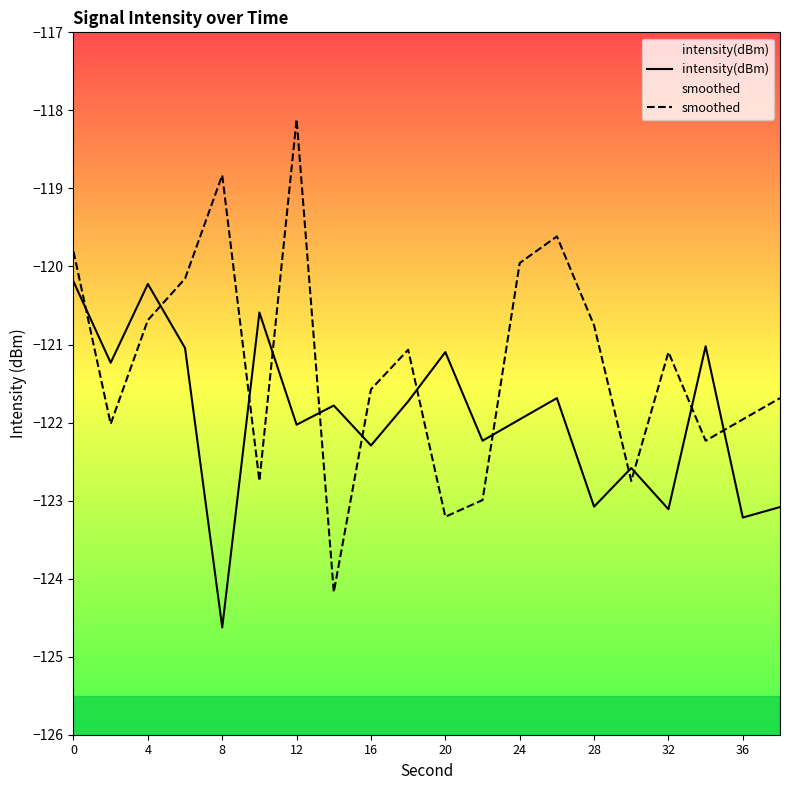

The value of intensity(dBm) at 17 is -121.0. True or false?

True